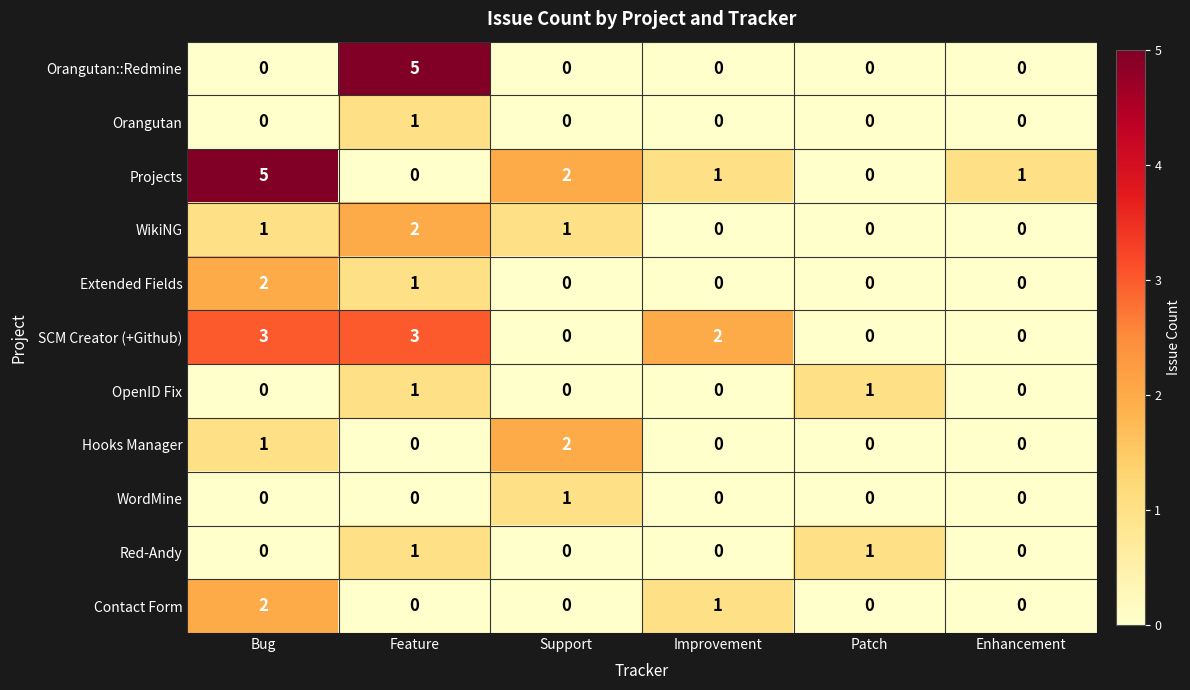

At which label does WordMine reach its peak?

Support